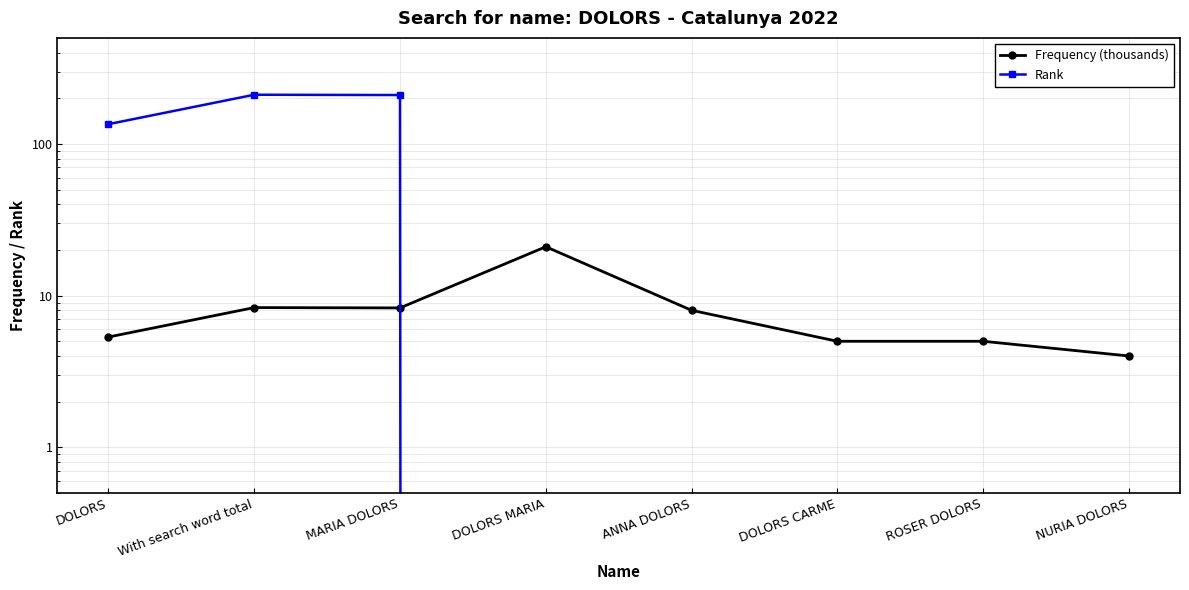

Is the value of Rank at MARIA DOLORS greater than the value of Frequency (thousands) at With search word total?

Yes